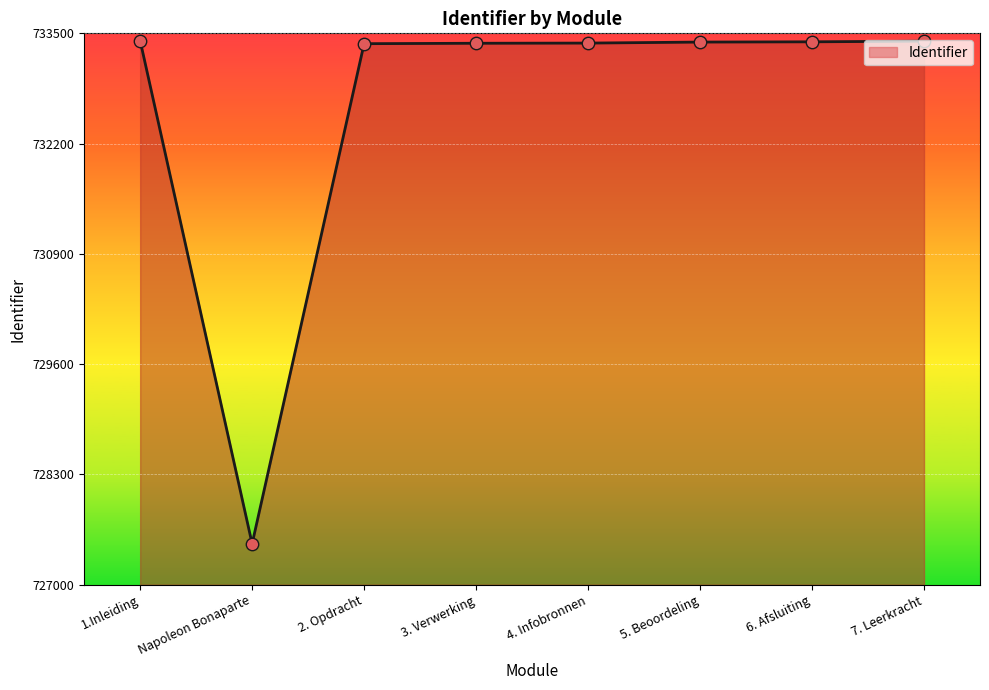

What is the change in value from 2. Opdracht to 6. Afsluiting?

+22